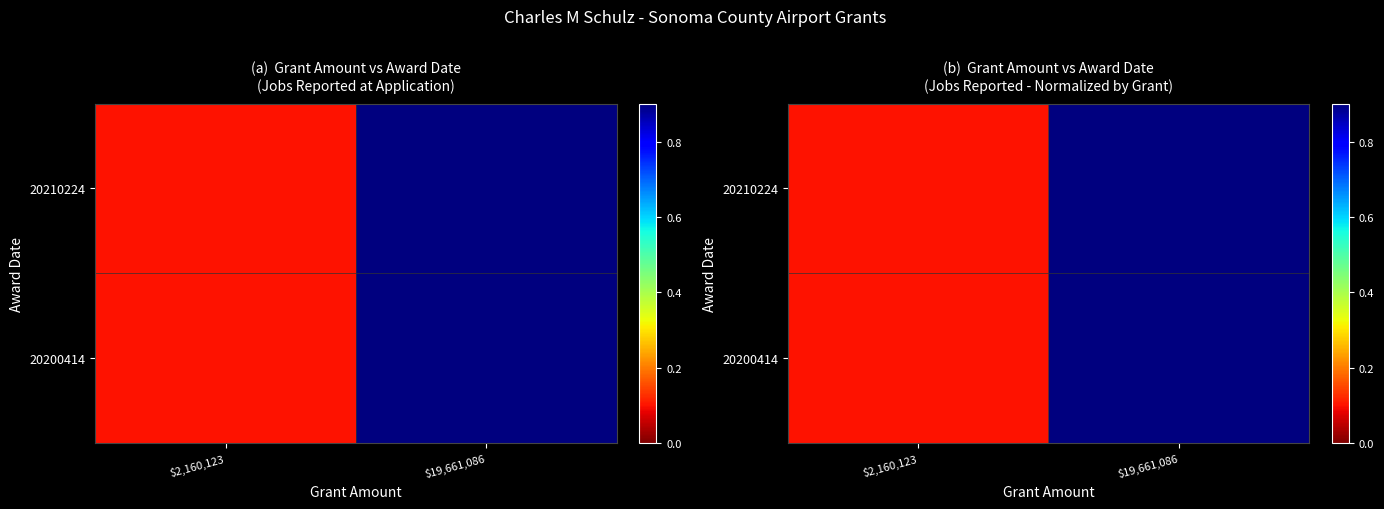

What is the difference between the 20200414 values at $19,661,086 and $2,160,123?

0.8